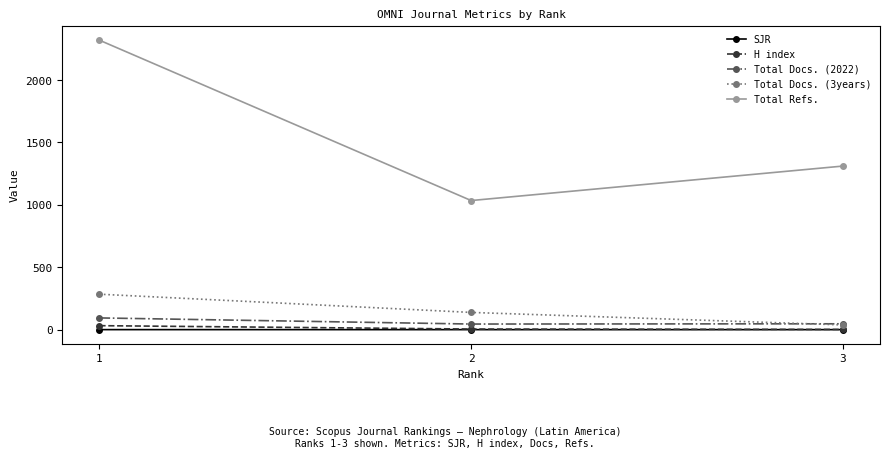

At which category is the sum across all series the highest?

1